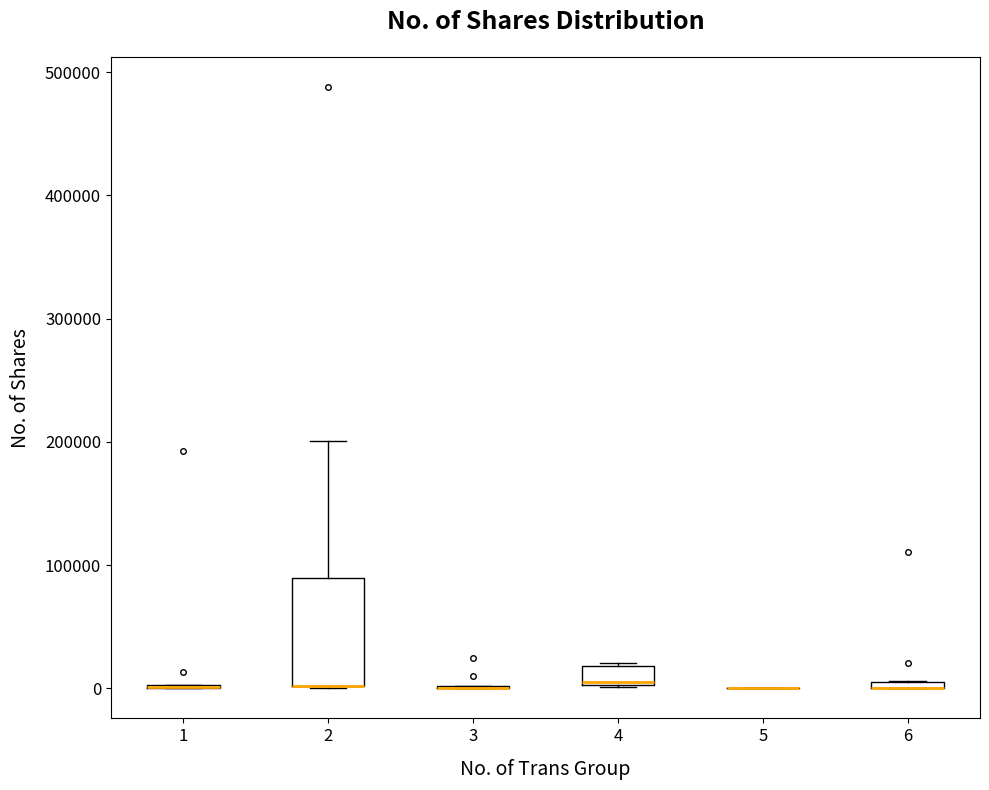

Comparing the boxes themselves (not the whiskers), which one is the tallest?

2